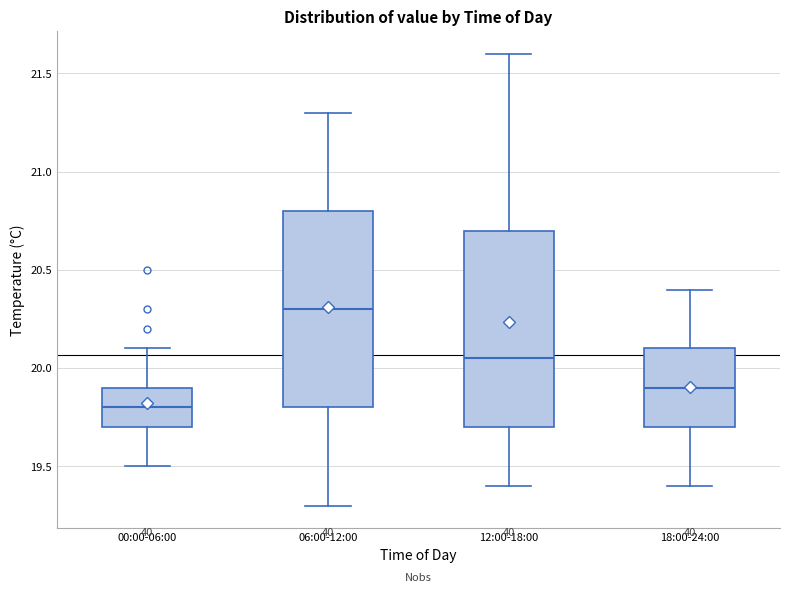

Which box has the lowest median line?

00:00-06:00